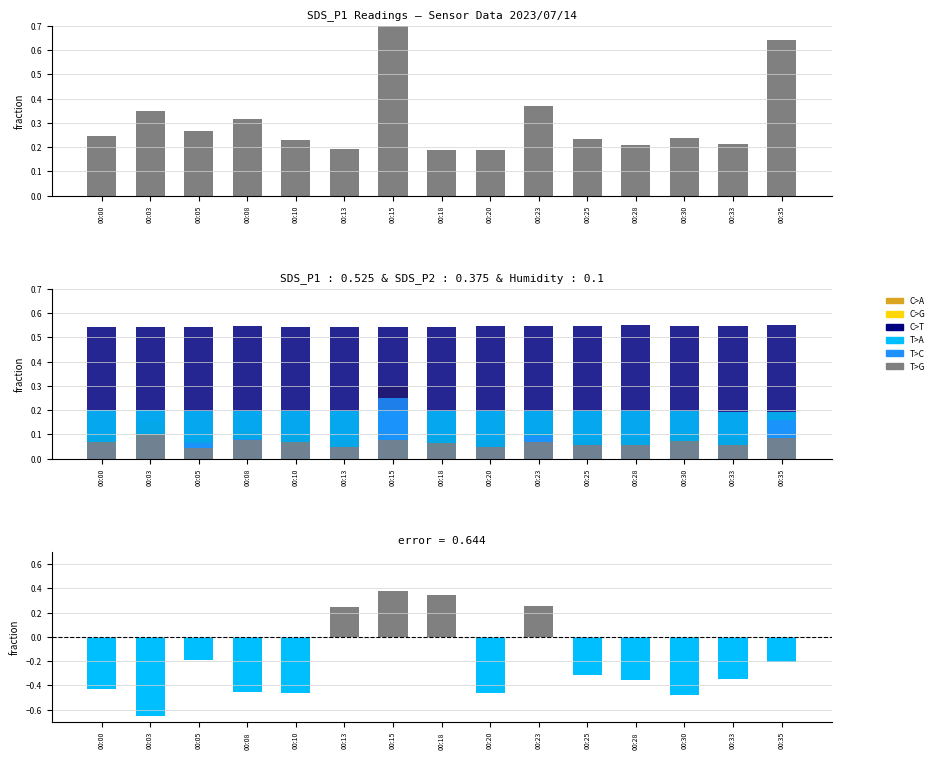

Between 00:05 and 00:13, which series saw the biggest shift?

C>A